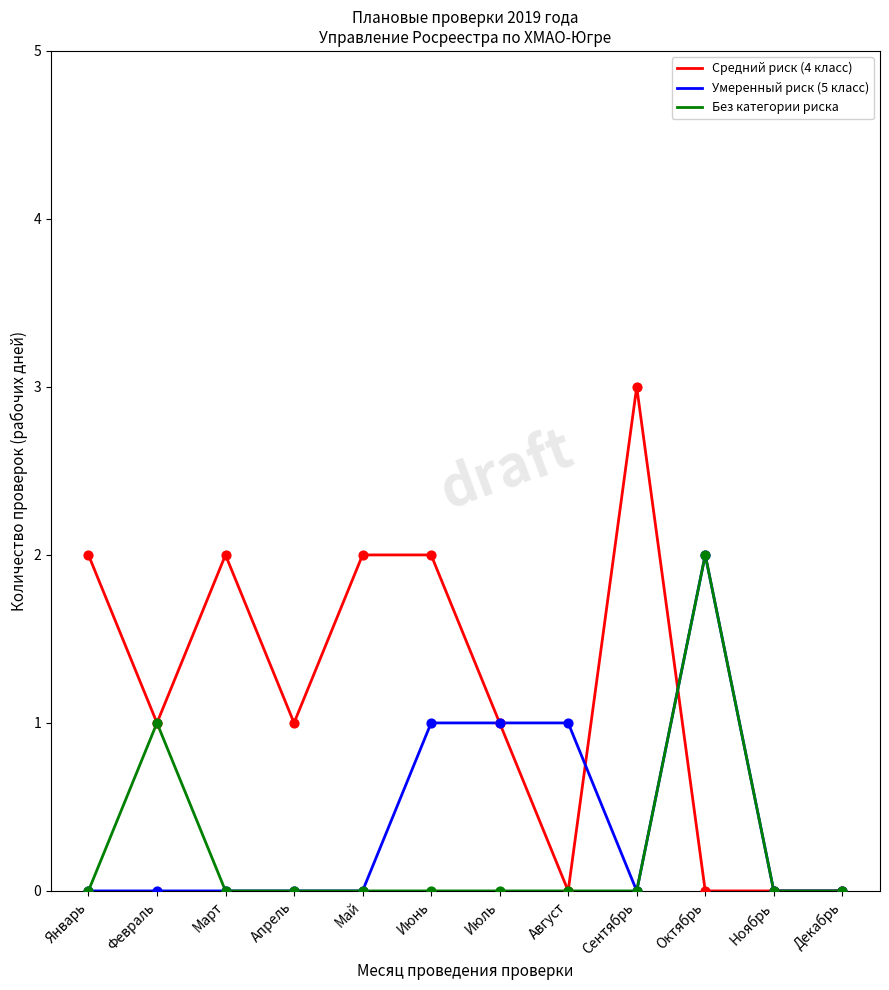

Between Сентябрь and Октябрь, which series saw the biggest shift?

Средний риск (4 класс)